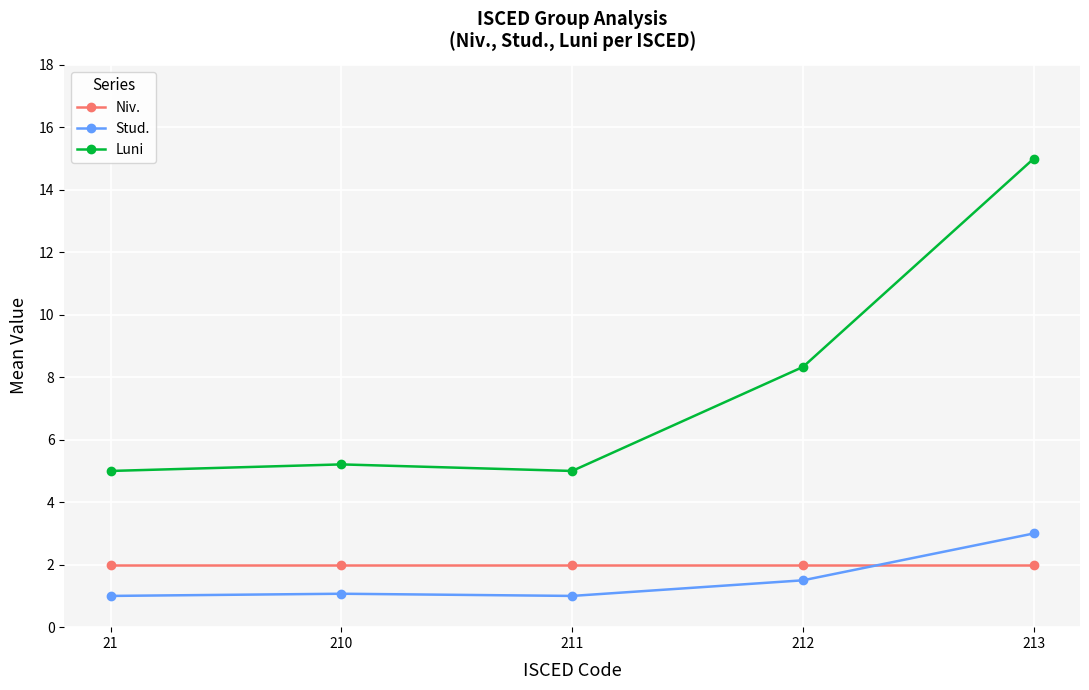

What is the sum of the Luni values at 212 and 21?

13.3